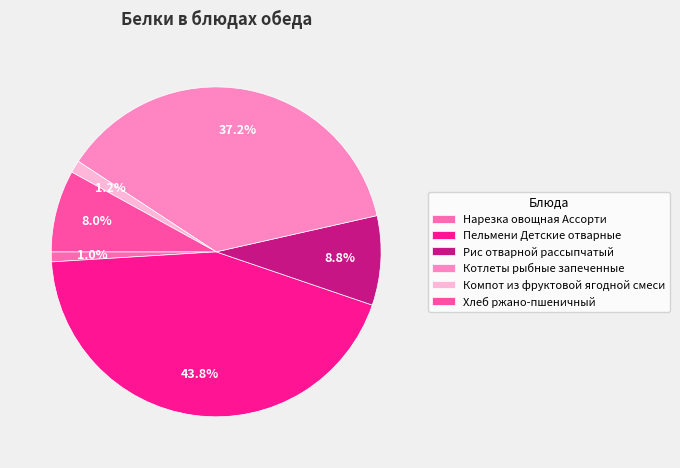

The Хлеб ржано-пшеничный slice represents 8% of the pie. True or false?

True